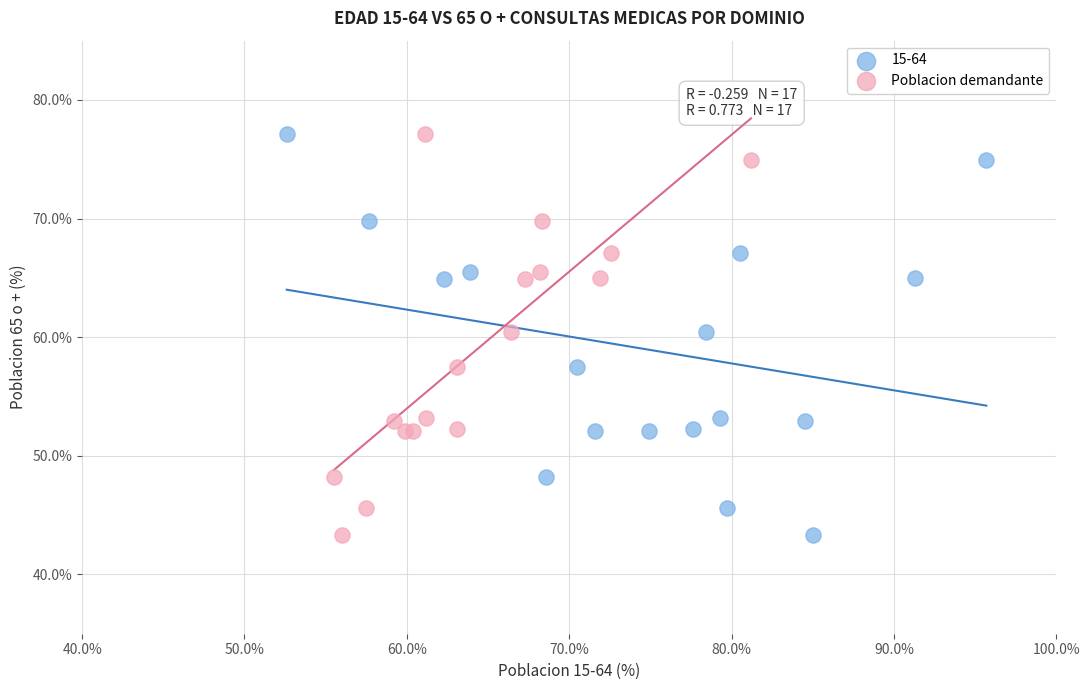

What are all the series names shown in the legend?

15-64, Poblacion demandante